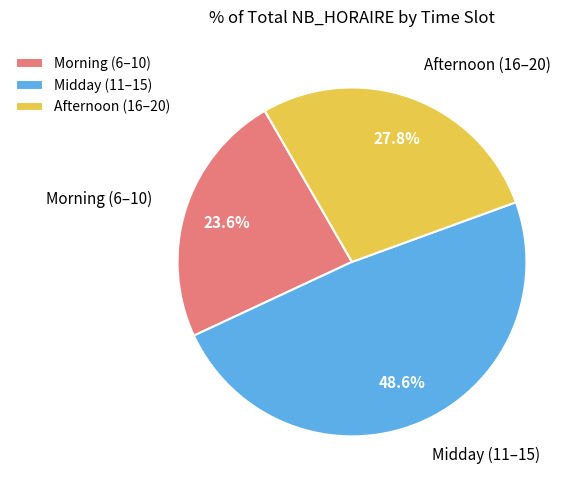

Which has a higher value, Afternoon (16–20) or Morning (6–10)?

Afternoon (16–20)